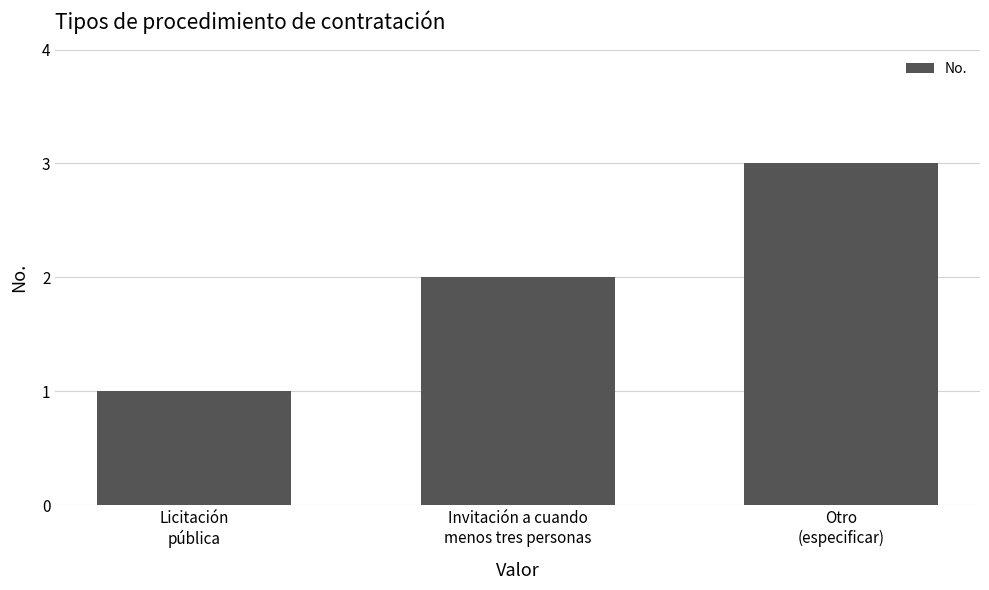

What is the difference between the values at Otro
(especificar) and Licitación
pública?

2